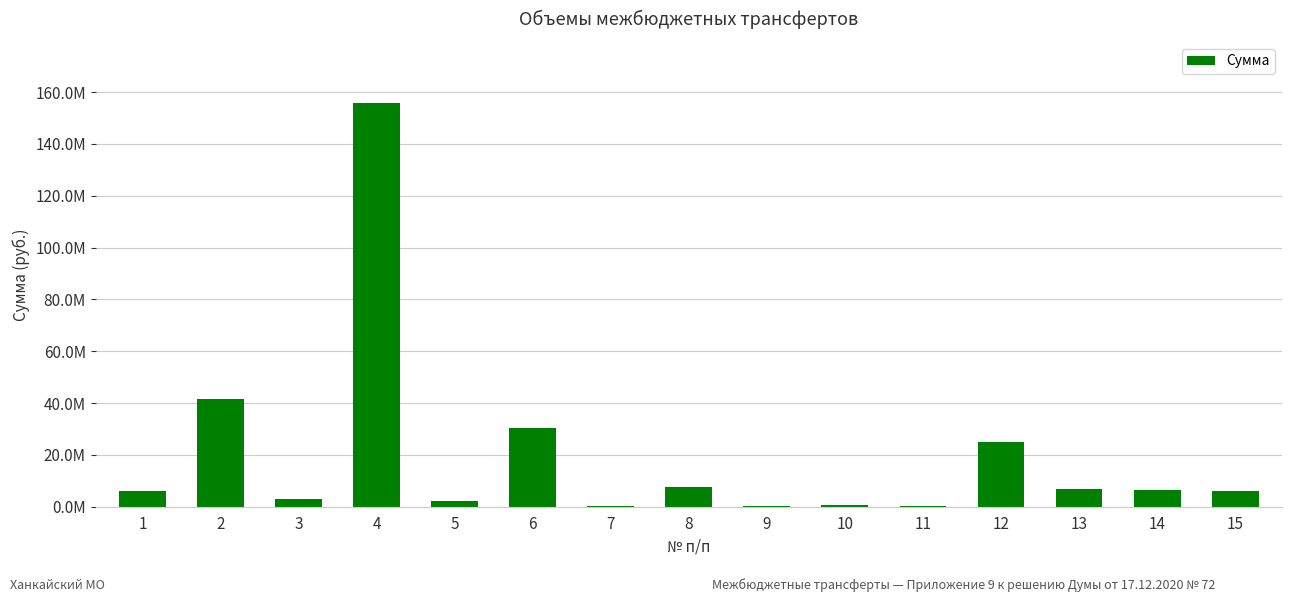

Are the bars grouped side by side (vs. stacked)?

No